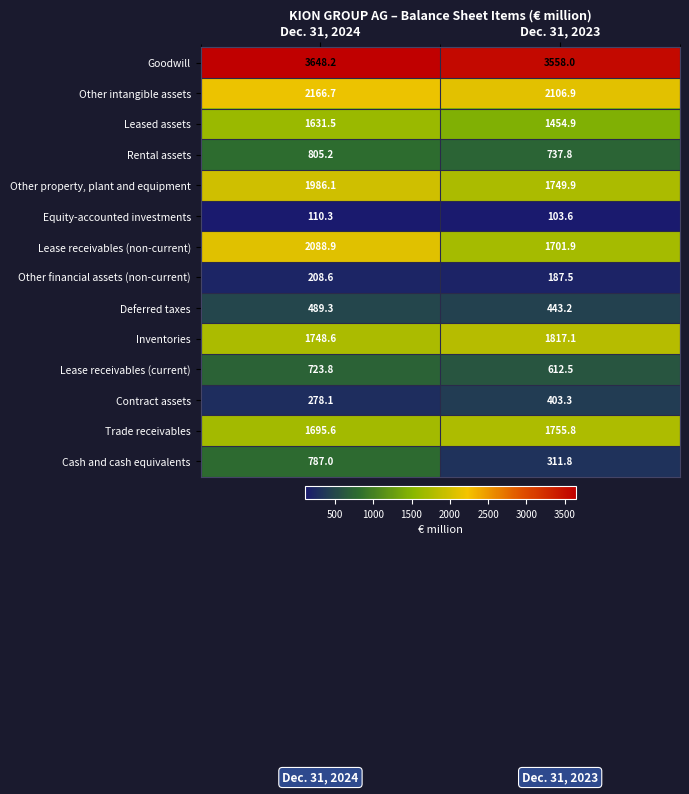

What is the sum of the Inventories values at Dec. 31, 2023 and Dec. 31, 2024?

3565.7